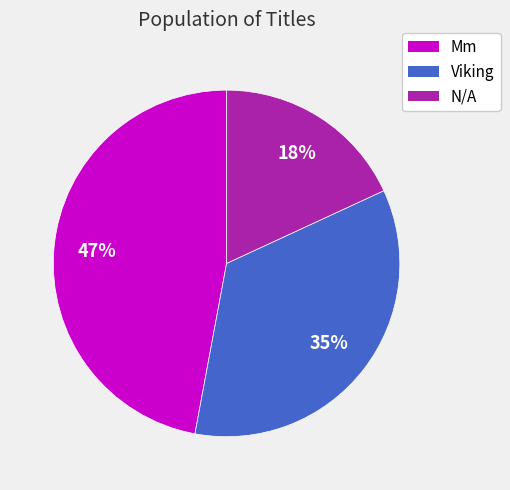

Rank the categories by value from lowest to highest.

N/A, Viking, Mm